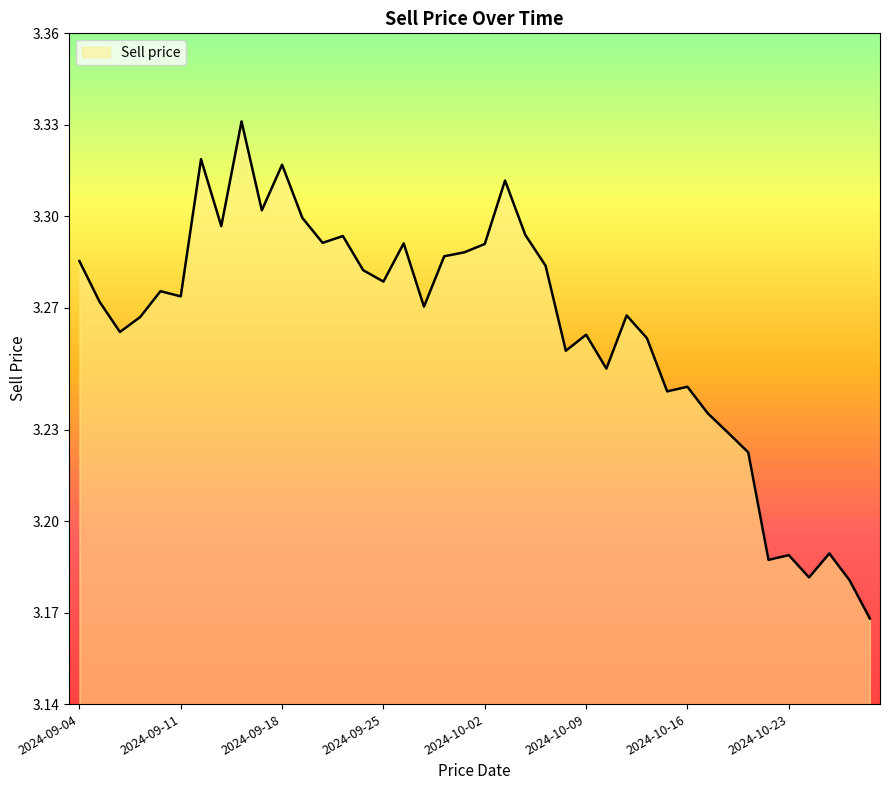

Count the values in the range 3 to 4.

40